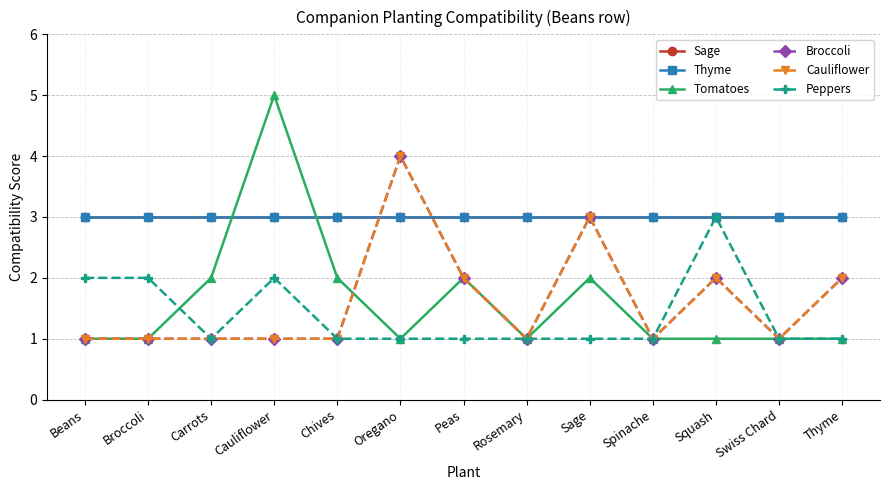

Rank the categories by Cauliflower value from highest to lowest.

Oregano, Sage, Peas, Squash, Thyme, Beans, Broccoli, Carrots, Cauliflower, Chives, Rosemary, Spinache, Swiss Chard